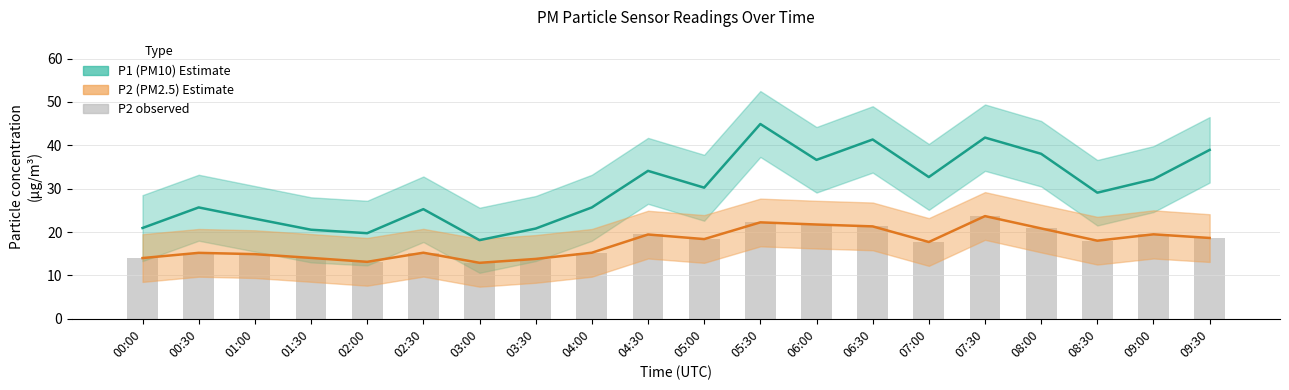

Reading left to right, extract all data points from this chart.

P1: 20.9	25.7	23.1	20.5	19.7	25.3	18.1	20.8	25.7	34.1	30.2	44.9	36.6	41.3	32.7	41.8	38.0	29.1	32.2	38.9
P2: 14.0	15.2	14.9	14.0	13.1	15.2	12.9	13.8	15.2	19.4	18.4	22.2	21.7	21.3	17.7	23.7	20.8	18.0	19.5	18.6
P2 (bar): 14.0	15.2	14.9	14.0	13.1	15.2	12.9	13.8	15.2	19.4	18.4	22.2	21.7	21.3	17.7	23.7	20.8	18.0	19.5	18.6